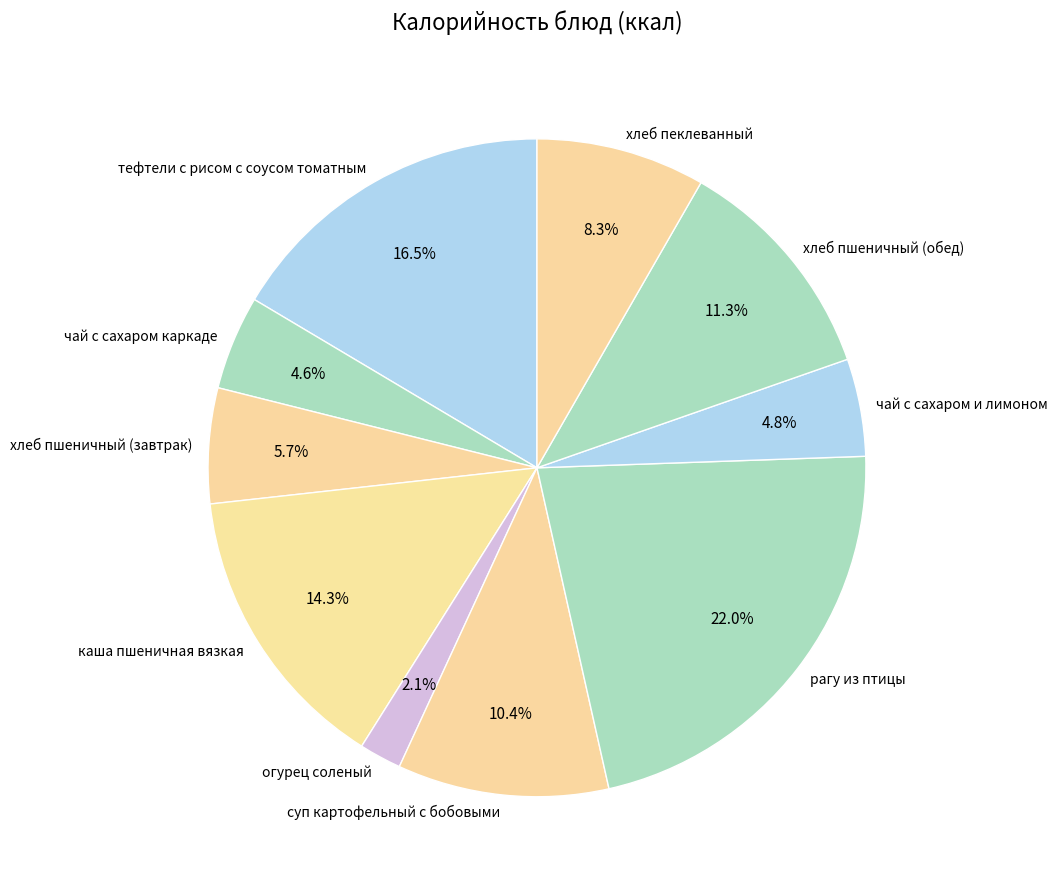

To the nearest percent, what percentage of the pie is хлеб пеклеванный?

8%